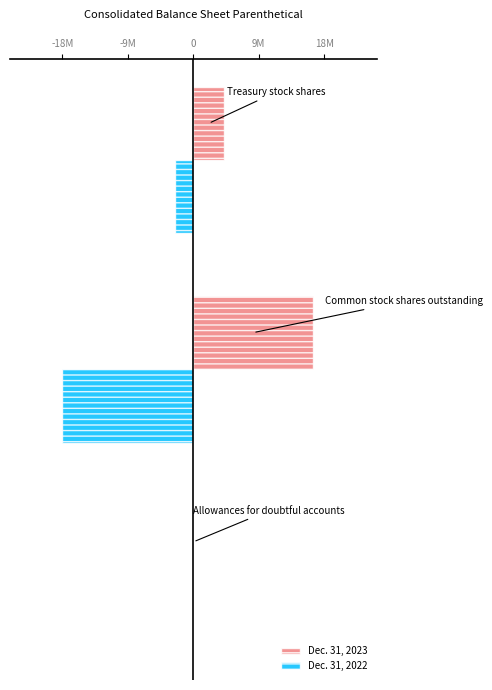

Which series has the largest range (max minus min)?

Dec. 31, 2022